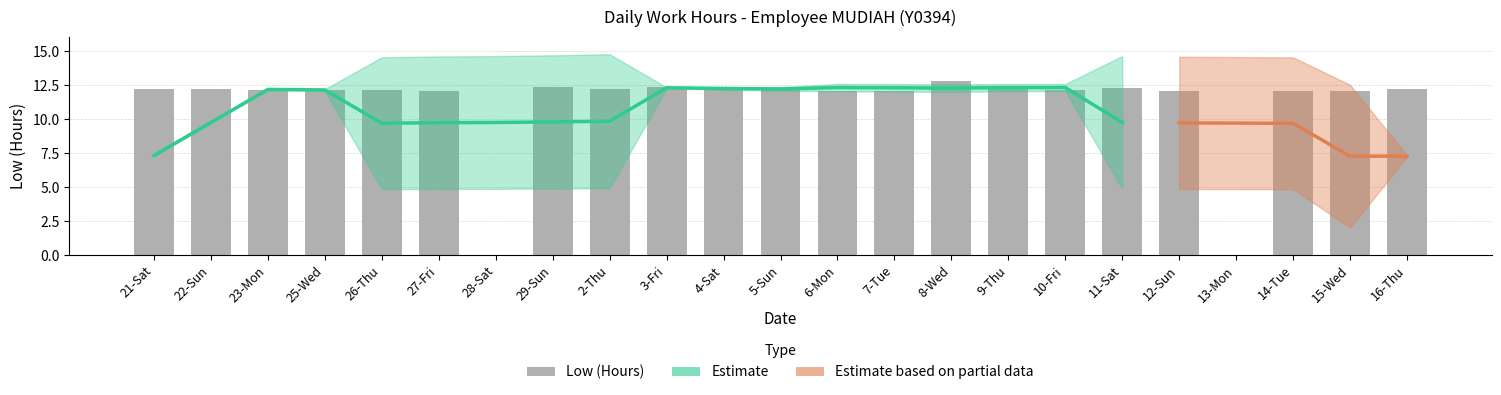

Does the chart contain any negative values?

No